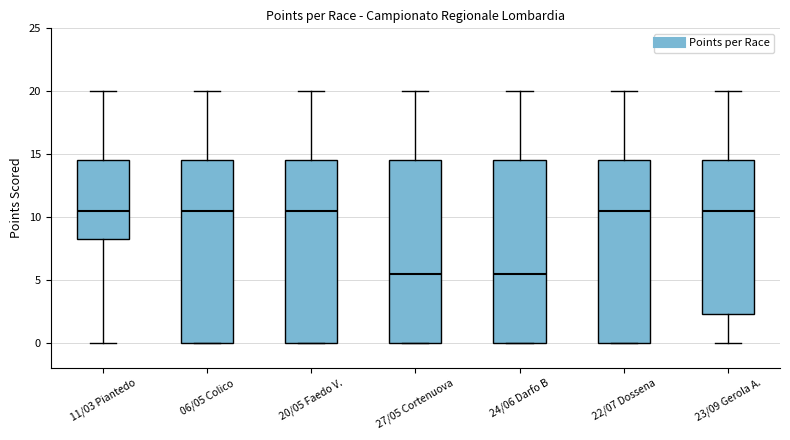

Reading left to right, read every box against the y-axis: the position of its median line, the range the box covers, and the ends of its whiskers. The values are not printed on the chart, so give them approximately, as read against the axis.

11/03 Piantedo: median 10.5, box 8.5 to 14.5, whiskers 0.0 to 20.0
06/05 Colico: median 10.5, box 0.0 to 14.5, whiskers 0.0 to 20.0
20/05 Faedo V.: median 10.5, box 0.0 to 14.5, whiskers 0.0 to 20.0
27/05 Cortenuova: median 5.5, box 0.0 to 14.5, whiskers 0.0 to 20.0
24/06 Darfo B: median 5.5, box 0.0 to 14.5, whiskers 0.0 to 20.0
22/07 Dossena: median 10.5, box 0.0 to 14.5, whiskers 0.0 to 20.0
23/09 Gerola A.: median 10.5, box 2.5 to 14.5, whiskers 0.0 to 20.0